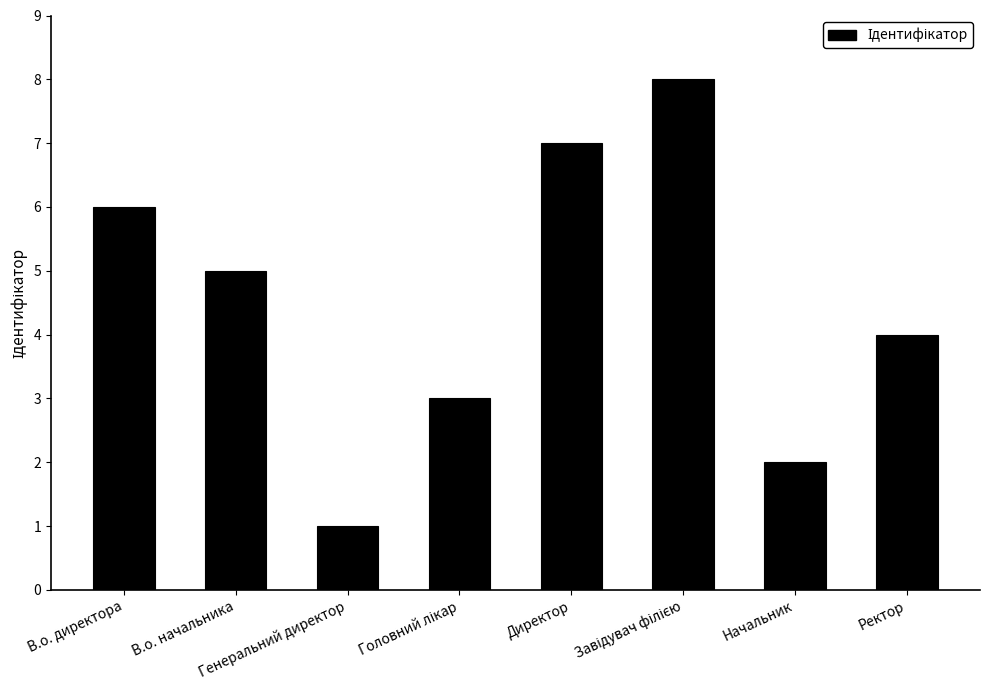

What is the difference between the maximum and second lowest values?

6